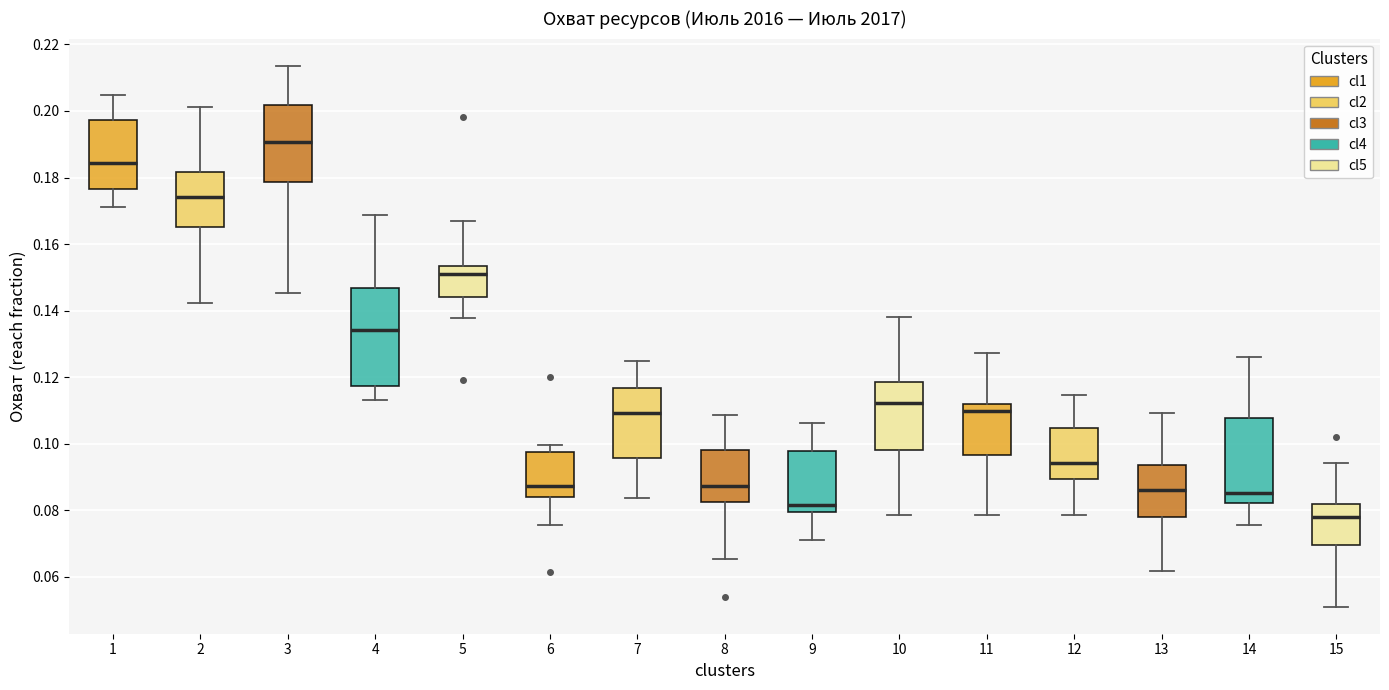

Comparing the boxes themselves (not the whiskers), which one is the tallest?

4